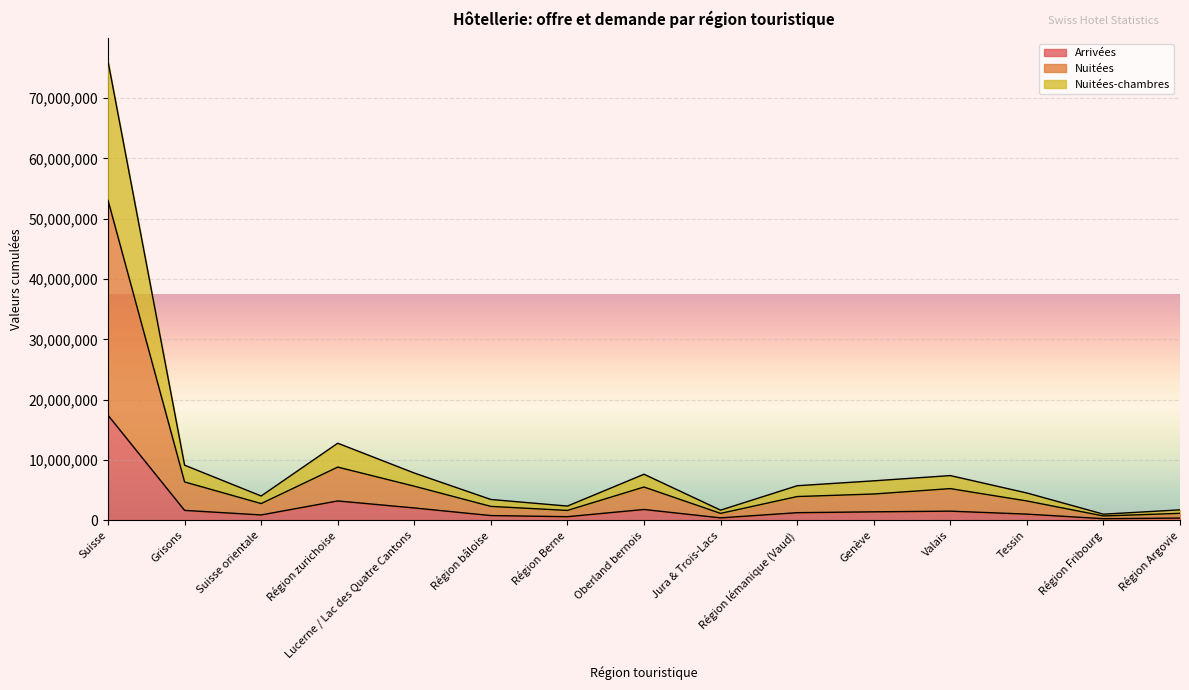

The Nuitées-chambres series shows 444764 at Région Argovie. True or false?

False